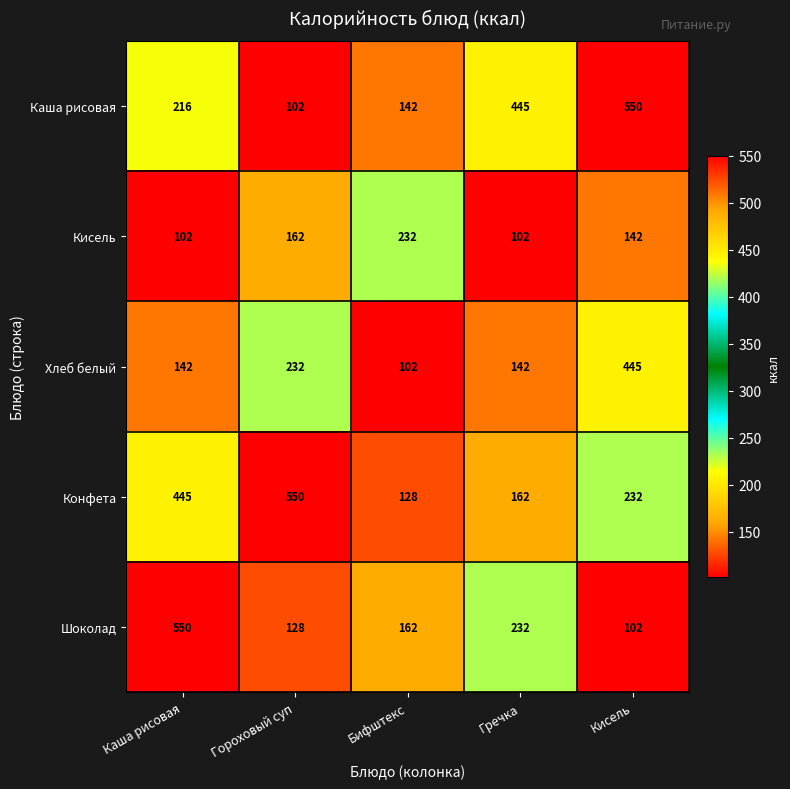

What is the spread (max minus min) of values at Гороховый суп?

448